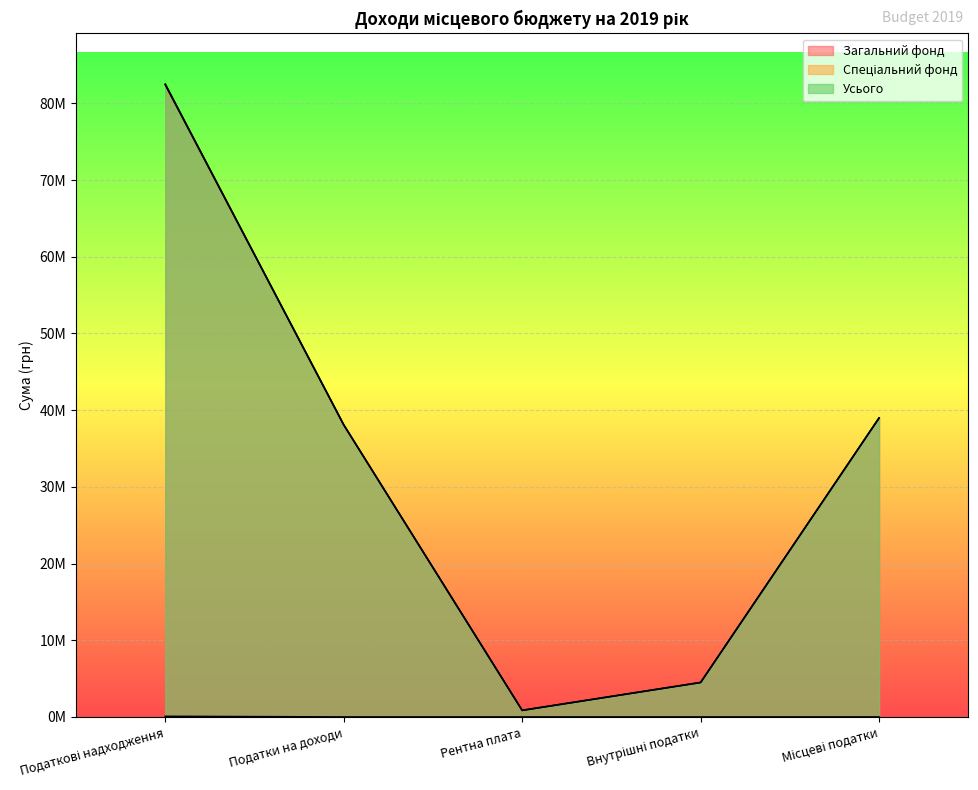

The Спеціальний фонд series shows 36956 at Рентна плата. True or false?

False